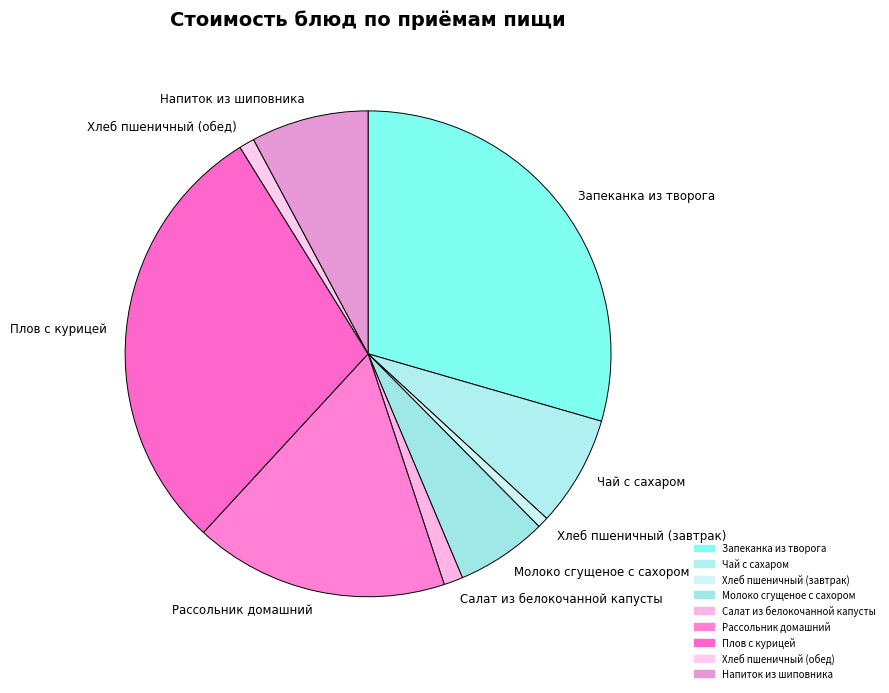

Does any single category account for the majority?

No